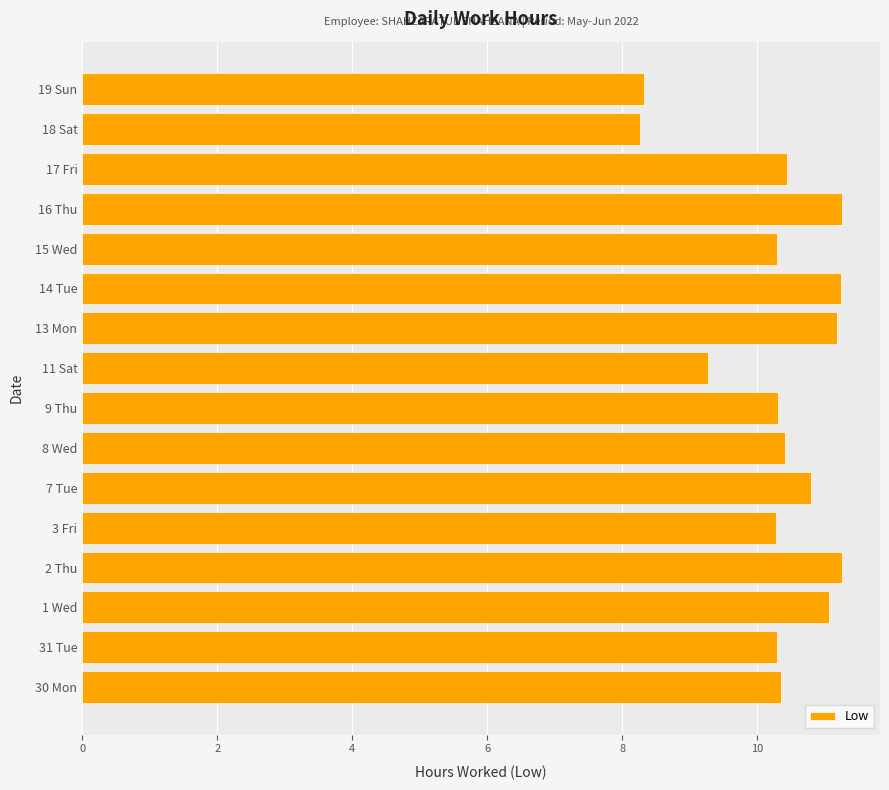

What is the difference between the values at 19 Sun and 9 Thu?

2.0